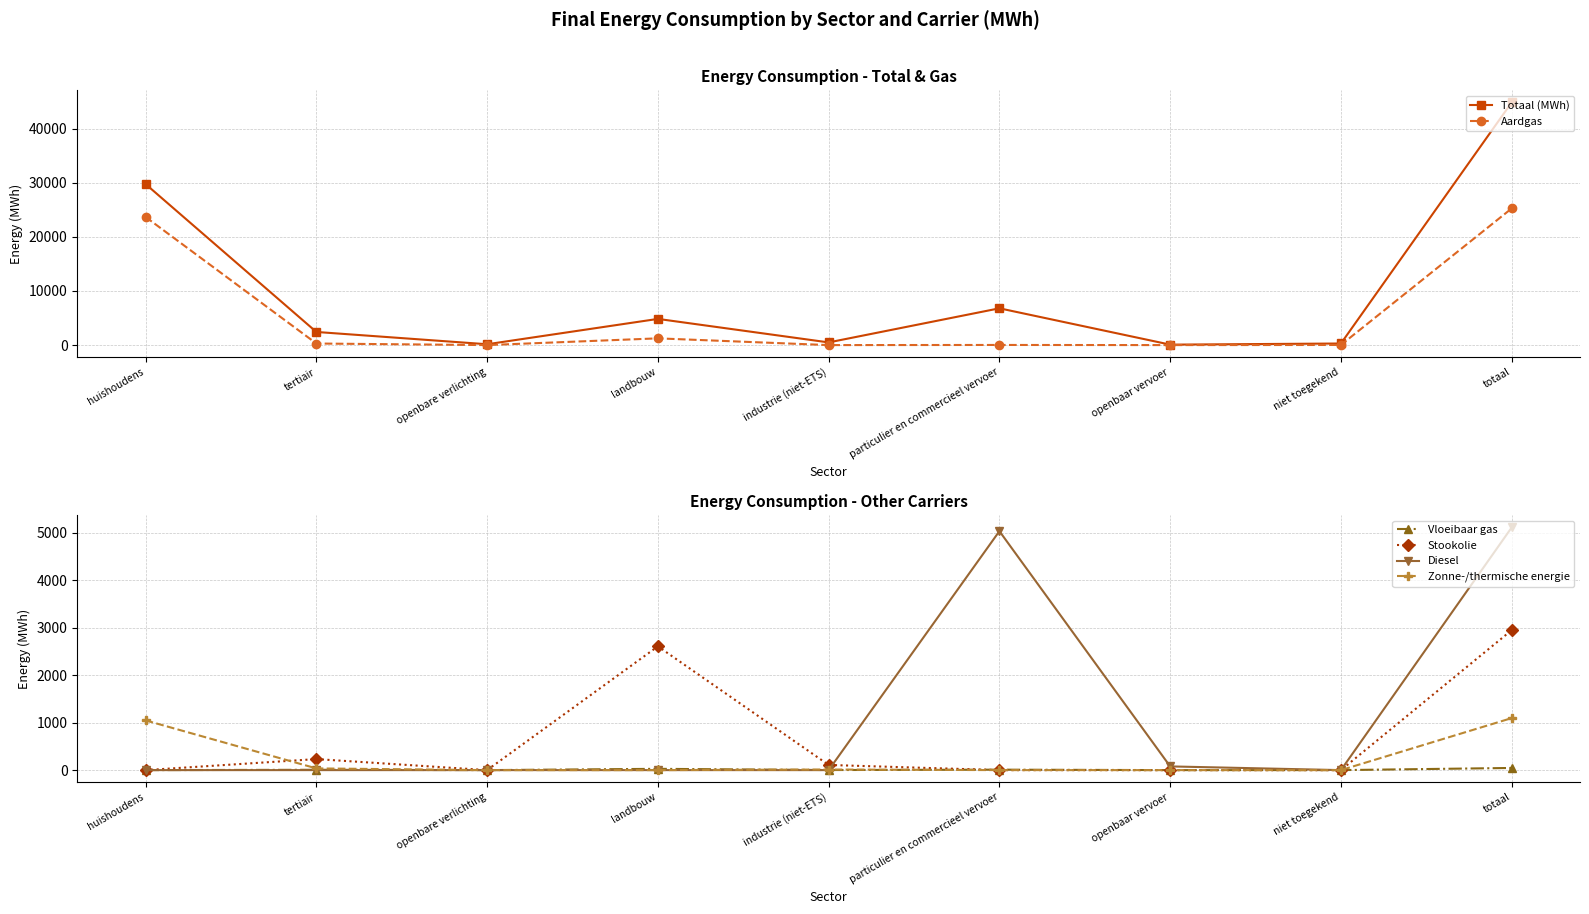

What are all the series names shown in the legend?

Totaal (MWh), Aardgas, Vloeibaar gas, Stookolie, Diesel, Zonne-/thermische energie